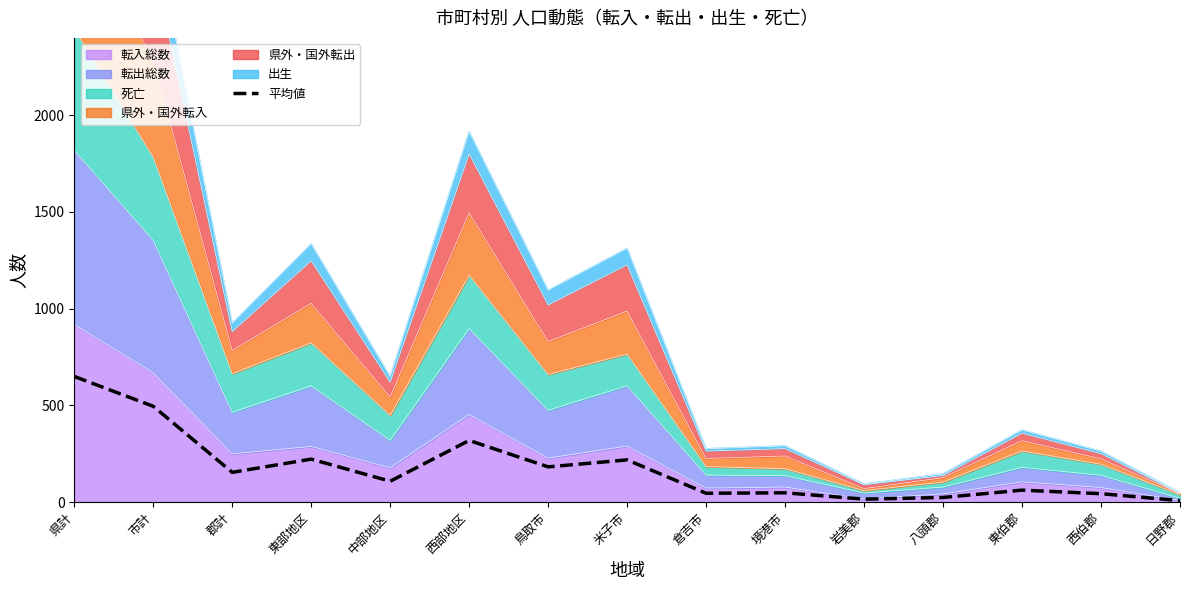

What is the label of the 3rd point from the left?

郡計